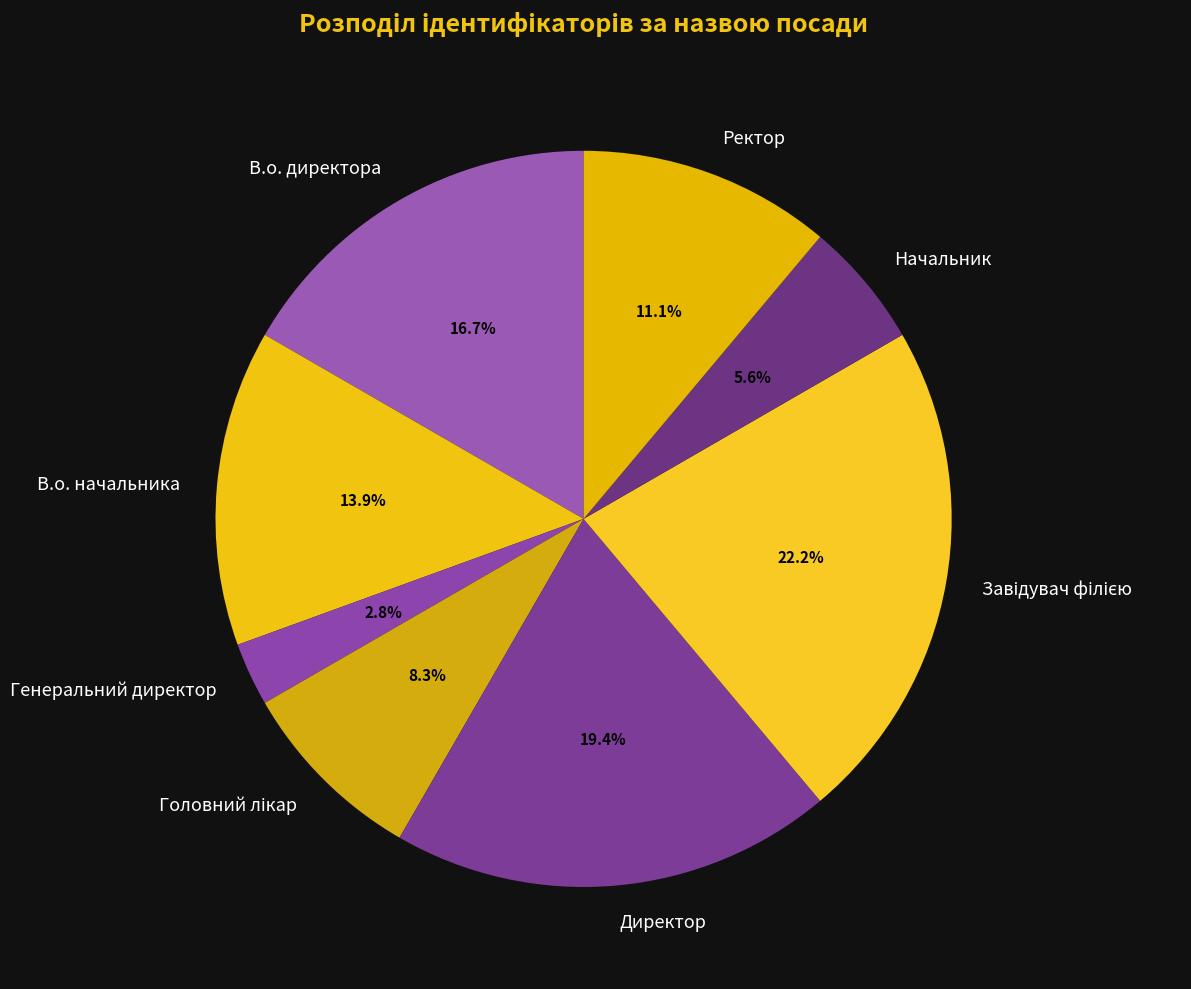

Is the sum of Ректор and В.о. начальника greater than half?

No